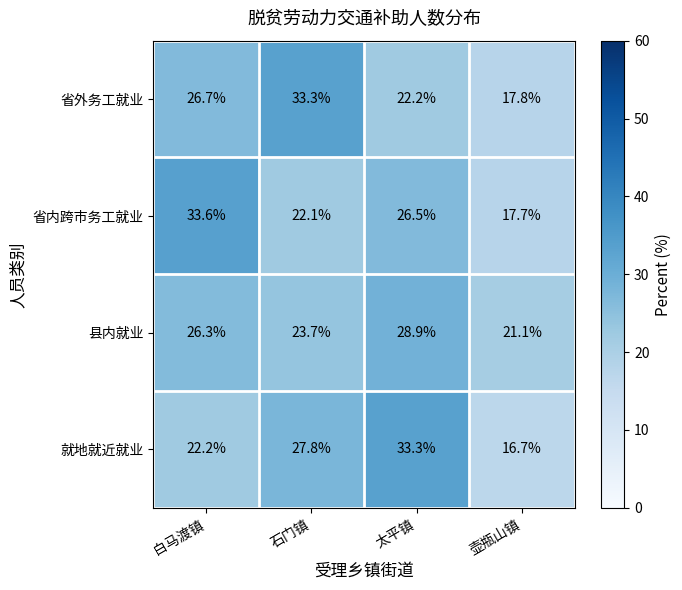

What is the average value of the 就地就近就业 series?

25.0